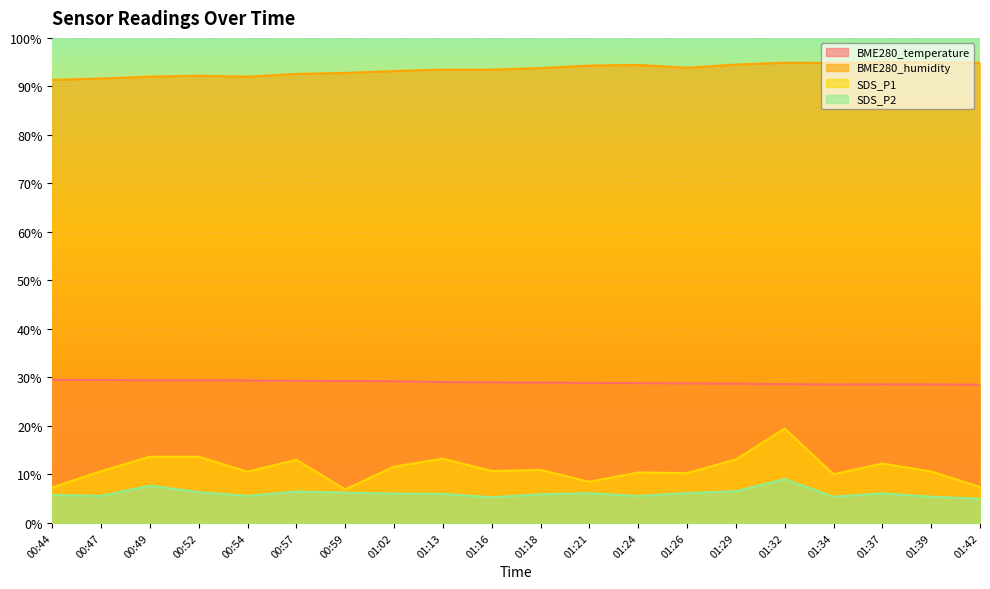

How many interior local valleys does the SDS_P1 series have?

6